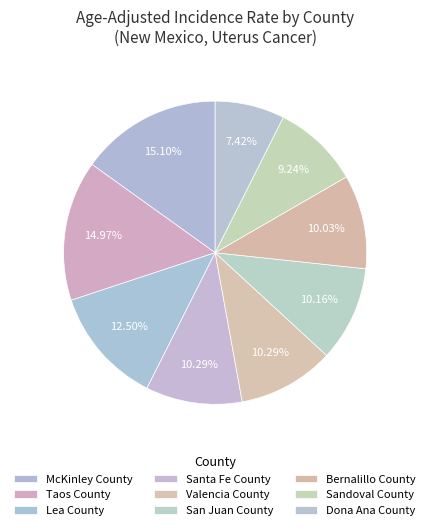

Is there a majority slice in this chart?

No